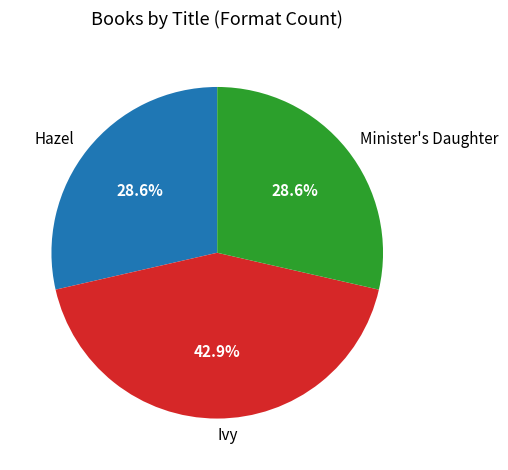

To the nearest percent, what is the combined percentage of Hazel and Minister's Daughter?

57%